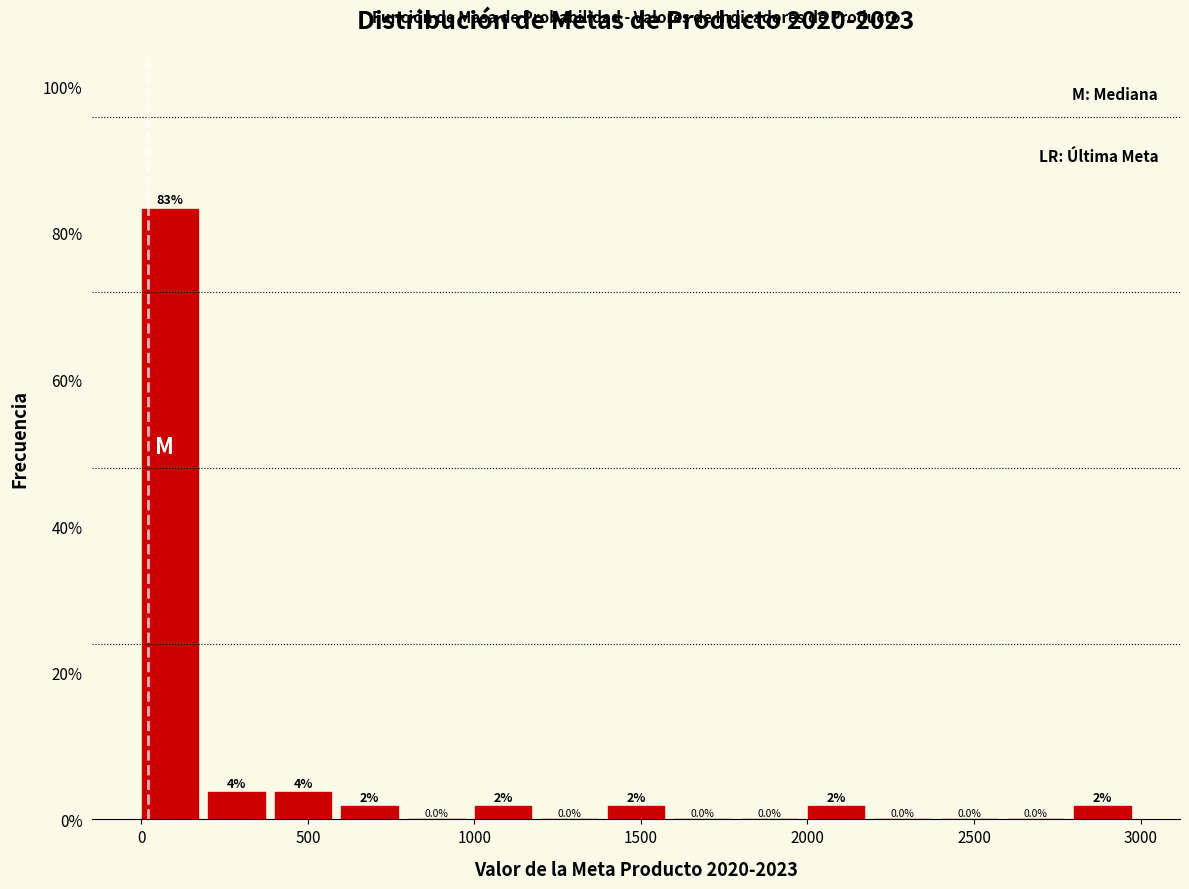

Around what value on the x-axis is the tallest bar? Give the approximate position of its centre, as read against the axis.

100